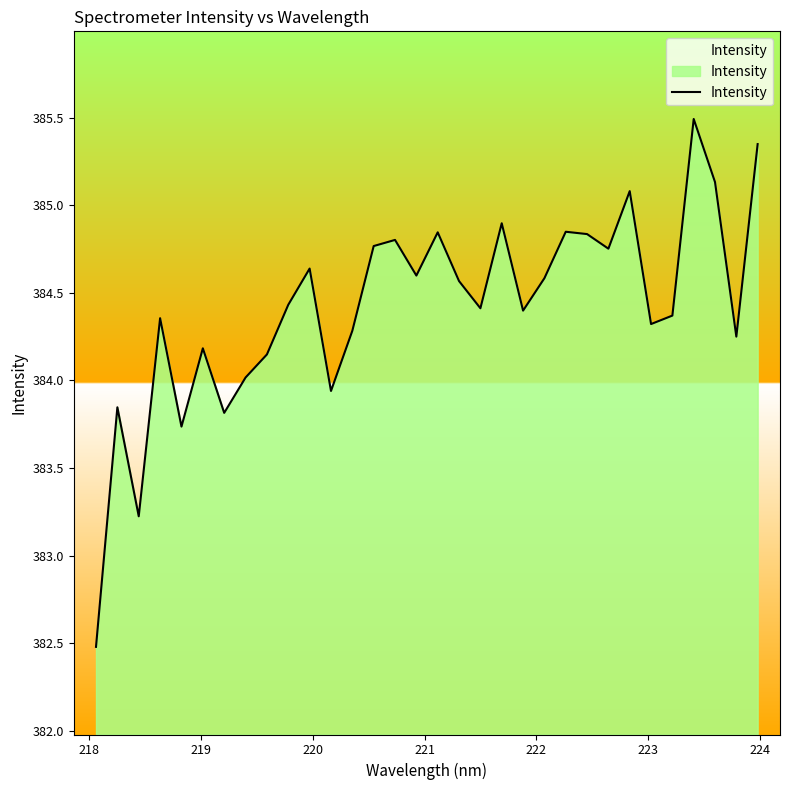

What is the greatest value displayed?

385.5